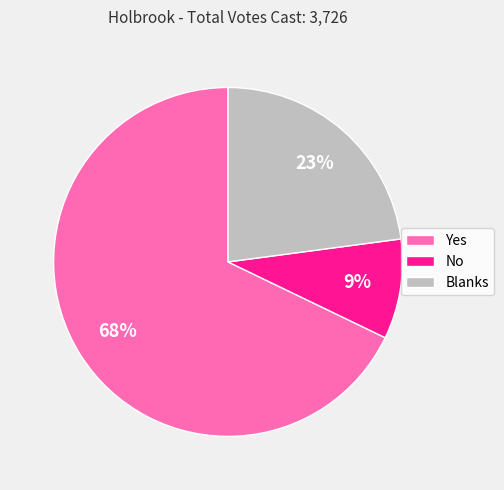

To the nearest percent, what percentage of the pie is Blanks?

23%